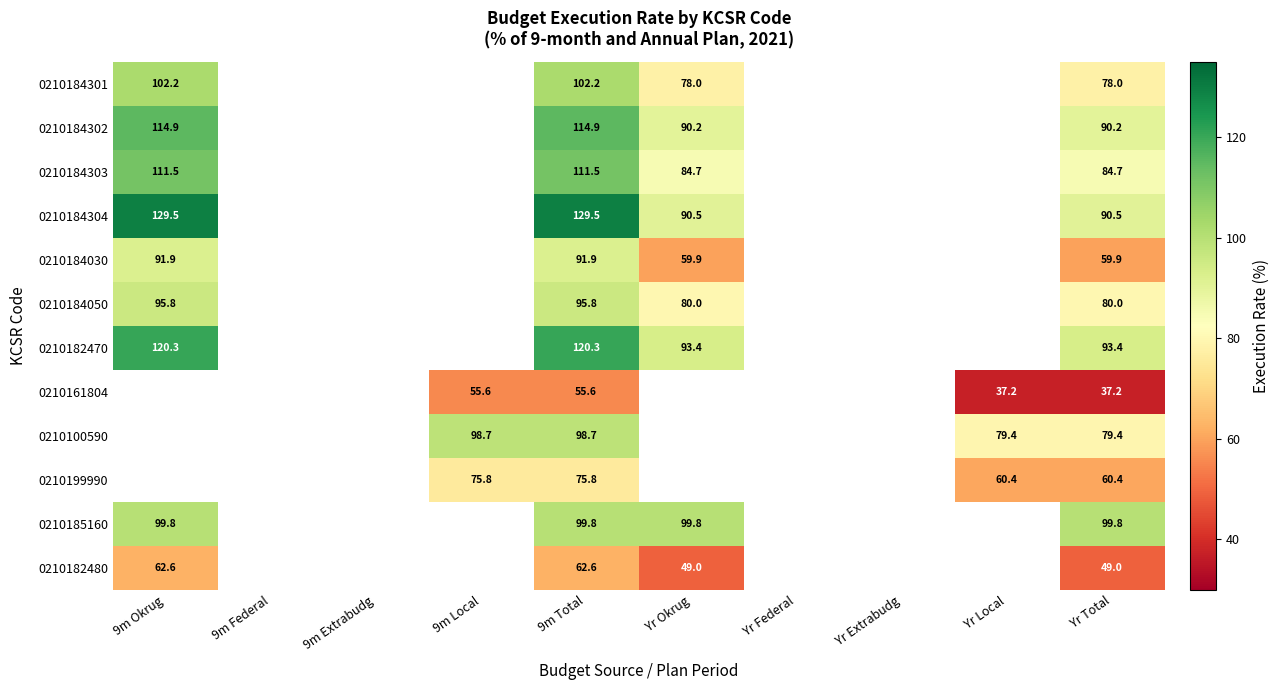

Between Yr Extrabudg and Yr Federal, which is larger?

Yr Federal